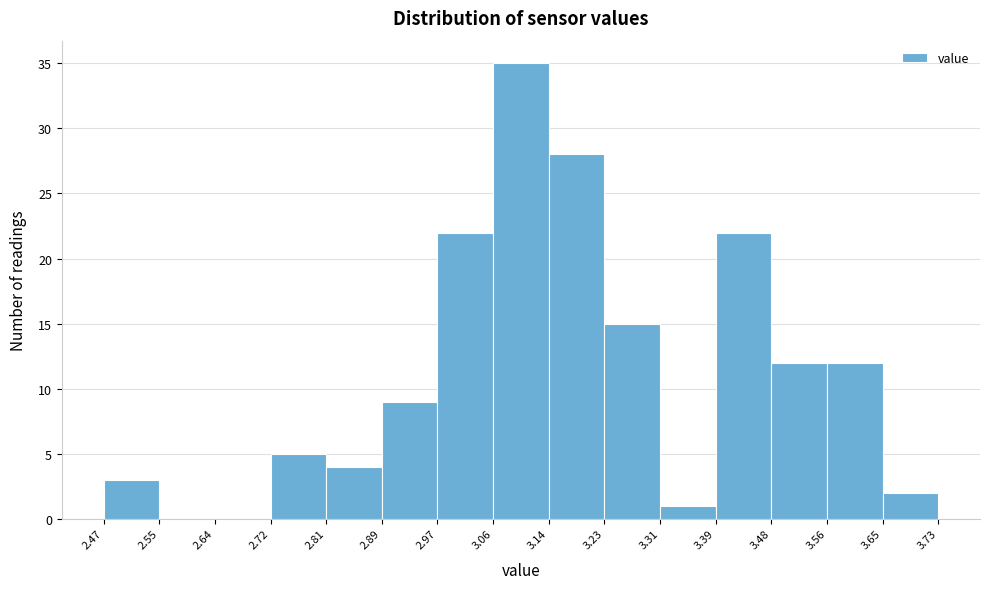

Reading left to right, list every bar in this chart as the range it spans on the x-axis followed by its height. The values are not printed on the chart, so give them approximately, as read against the axis.

2.47 to 2.55: 3
2.55 to 2.64: 0
2.64 to 2.72: 0
2.72 to 2.81: 5
2.81 to 2.89: 4
2.89 to 2.97: 9
2.97 to 3.06: 22
3.06 to 3.14: 35
3.14 to 3.23: 28
3.23 to 3.31: 15
3.31 to 3.39: 1
3.39 to 3.48: 22
3.48 to 3.56: 12
3.56 to 3.65: 12
3.65 to 3.73: 2